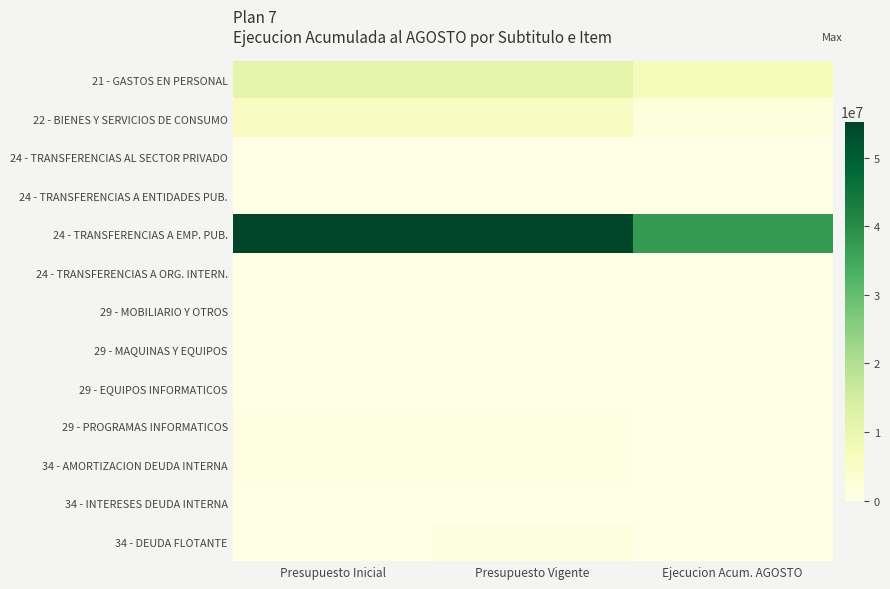

Which has a higher value, Presupuesto Vigente or Ejecucion Acum. AGOSTO?

Presupuesto Vigente